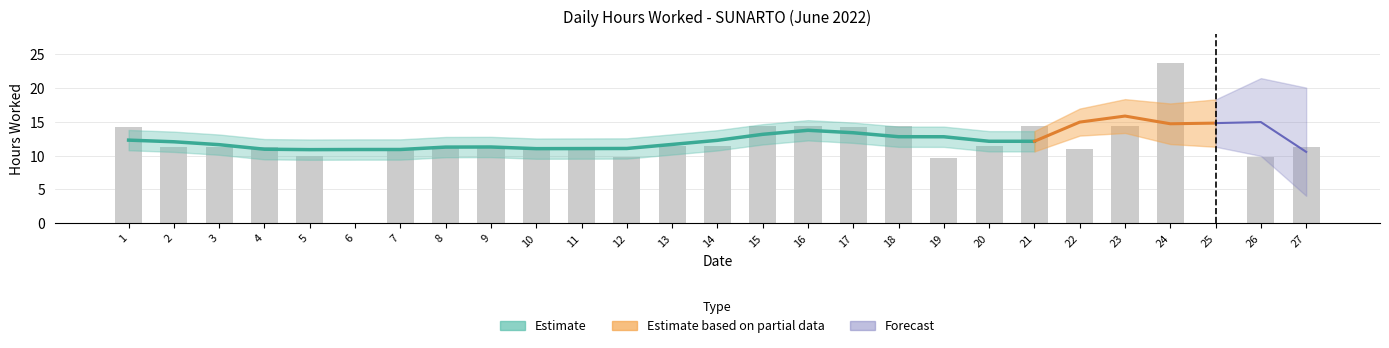

Count the number of categories in the chart.

27